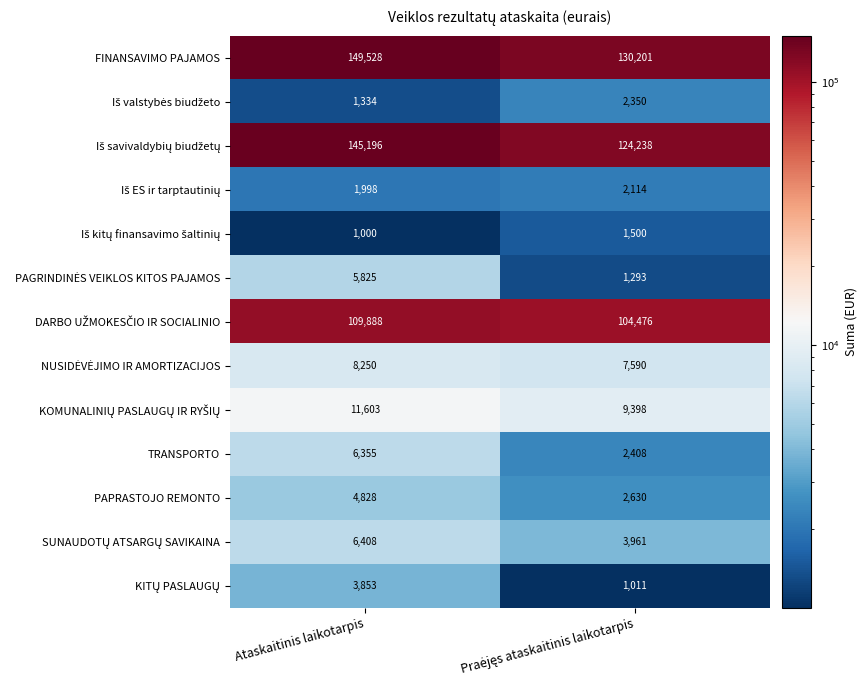

How many distinct data groups are displayed?

13